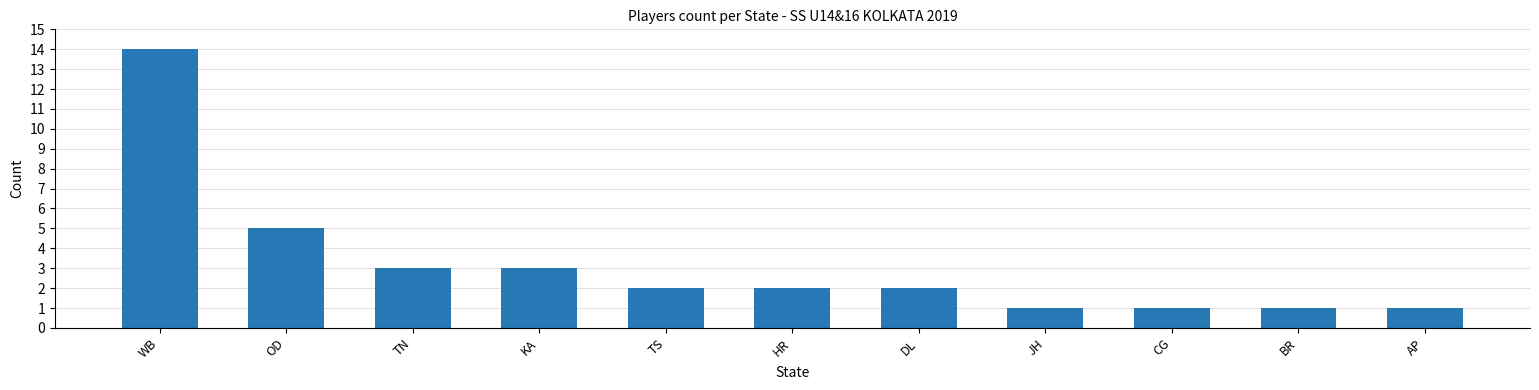

Is it true that the value at AP is 0?

False